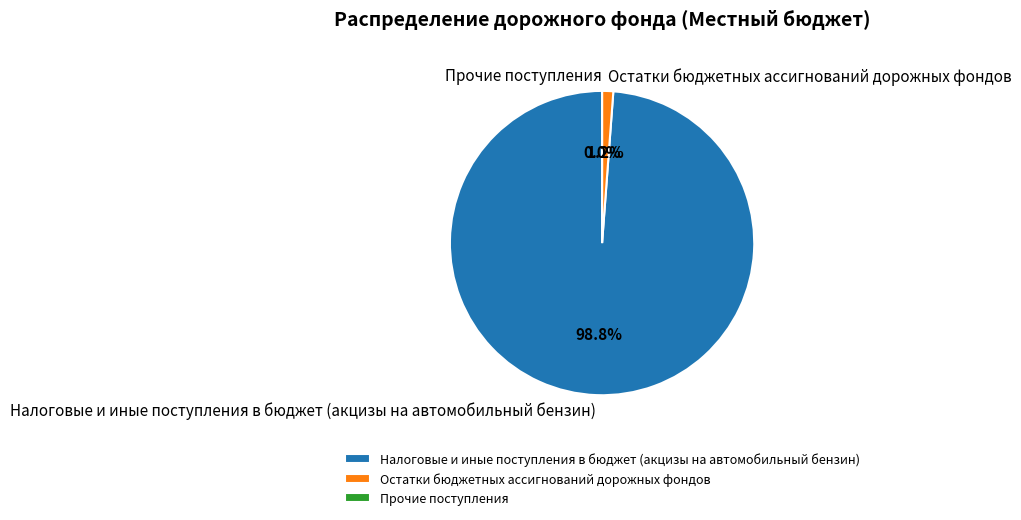

Which slice represents more than half of the pie?

Налоговые и иные поступления в бюджет (акцизы на автомобильный бензин)